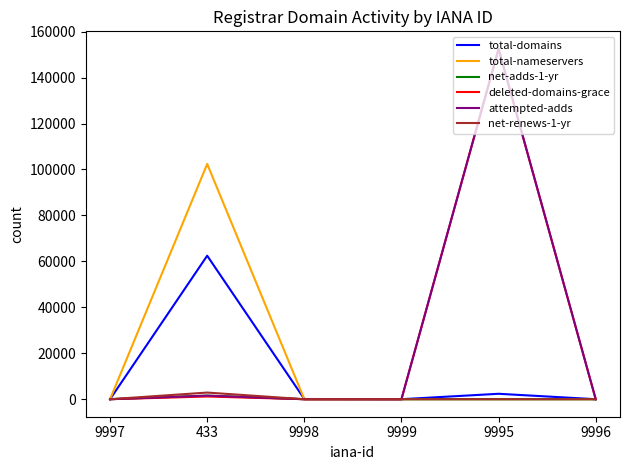

Which category has the highest value across all series?

9995